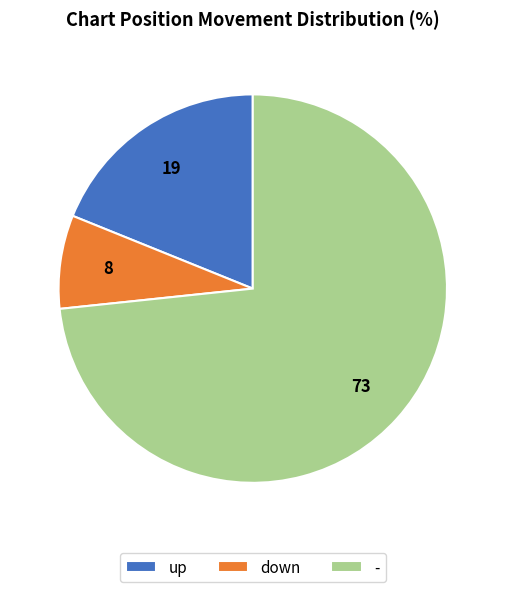

Between - and up, which is larger?

-